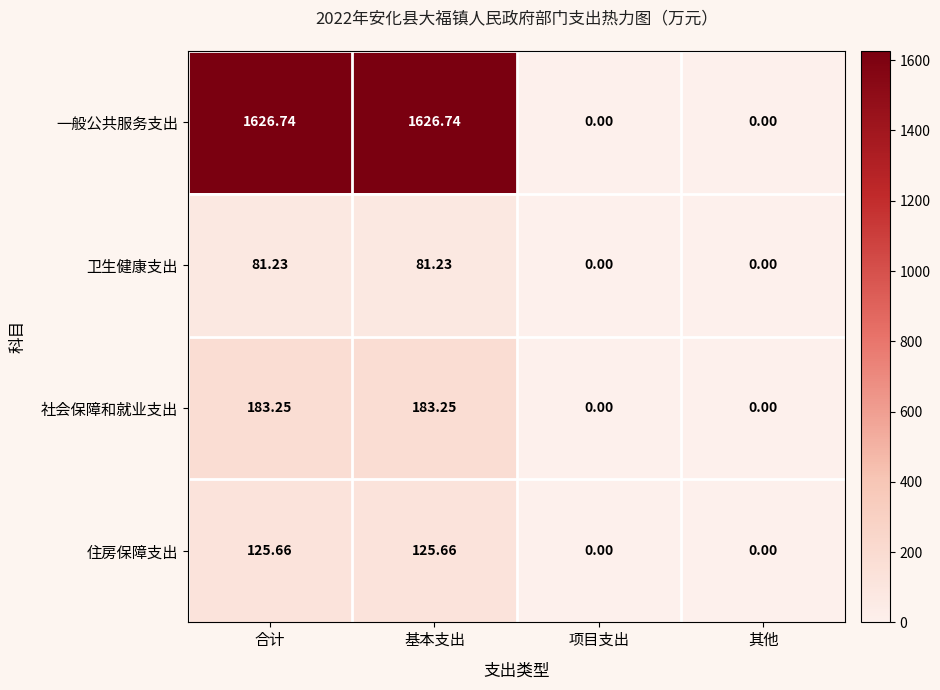

Between 合计 and 项目支出, which series saw the biggest shift?

一般公共服务支出